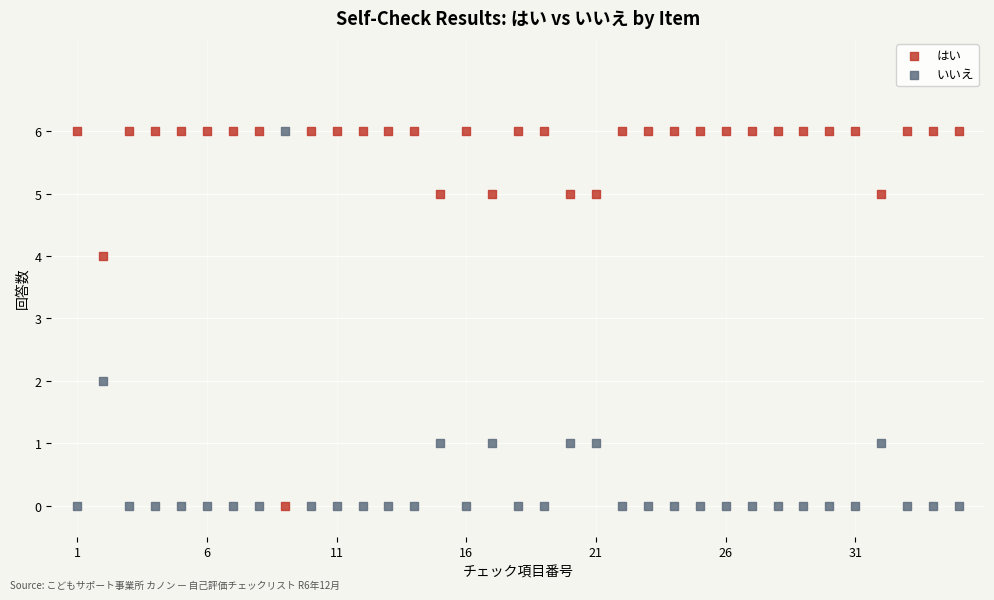

What is the X range (max minus min) for the scatter plot?

34